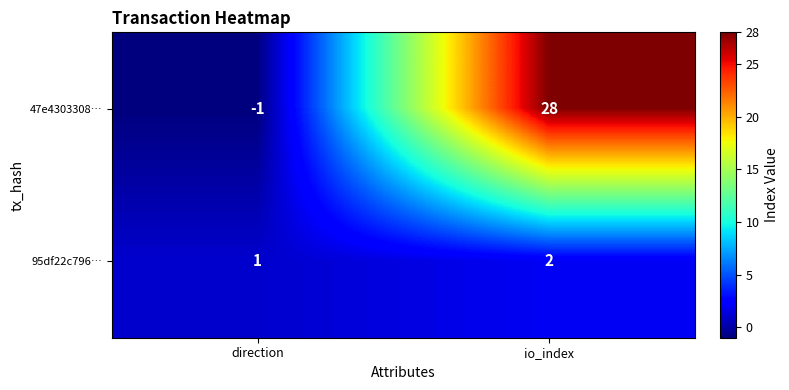

Rank the series at direction from highest to lowest value.

95df22c796…, 47e4303308…